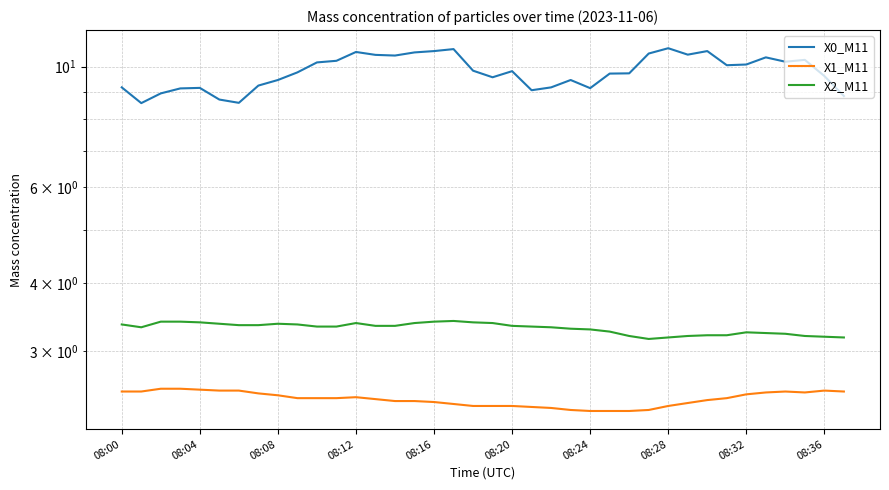

What is the sum of all X2_M11 values?

125.6